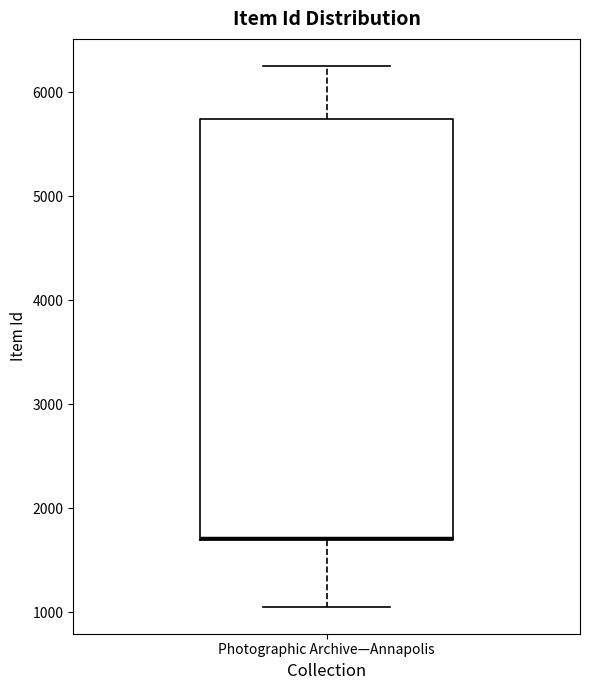

Where does the upper whisker of the box for Photographic Archive—Annapolis end on the y-axis? The values are not printed on the chart, so give them approximately, as read against the axis.

6300